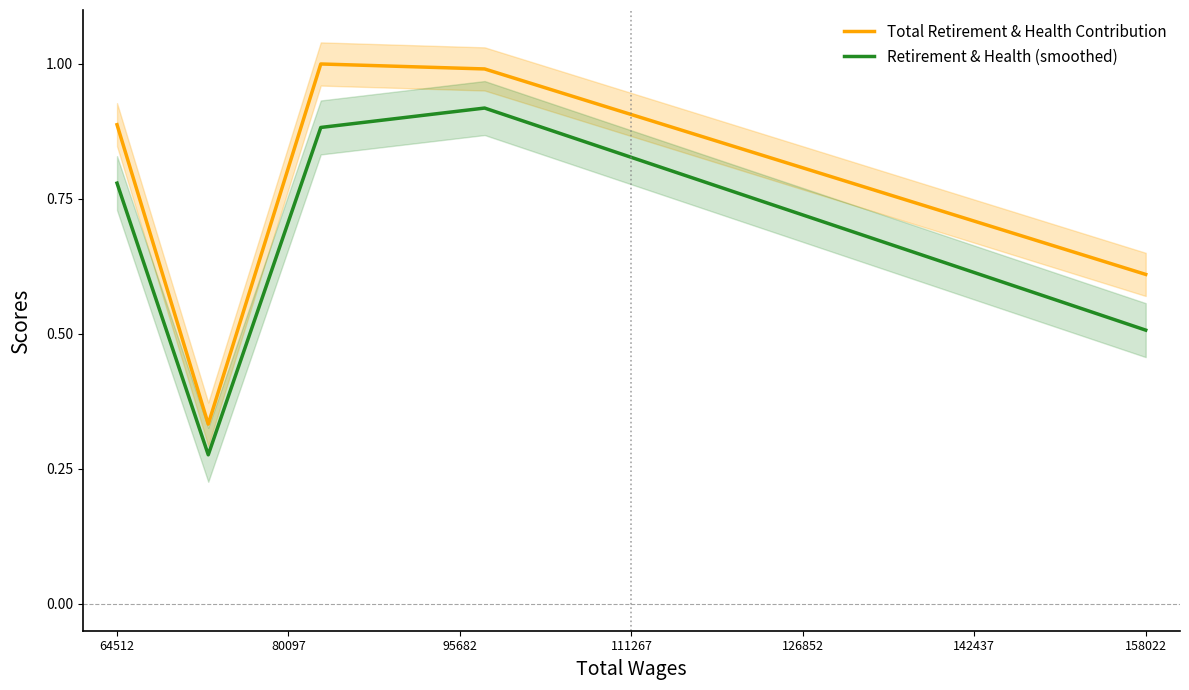

How many categories are shown in the chart?

5